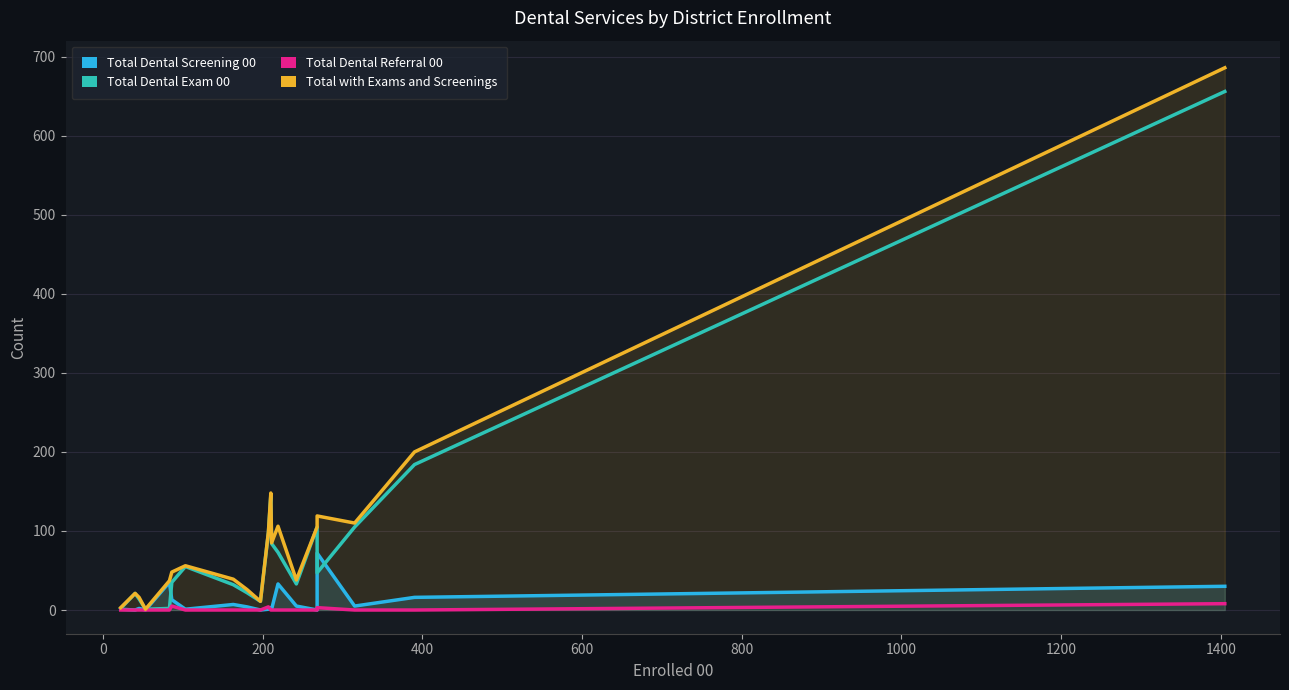

What is the difference between the maximum and minimum values in the Total Dental Referral 00 series?

8